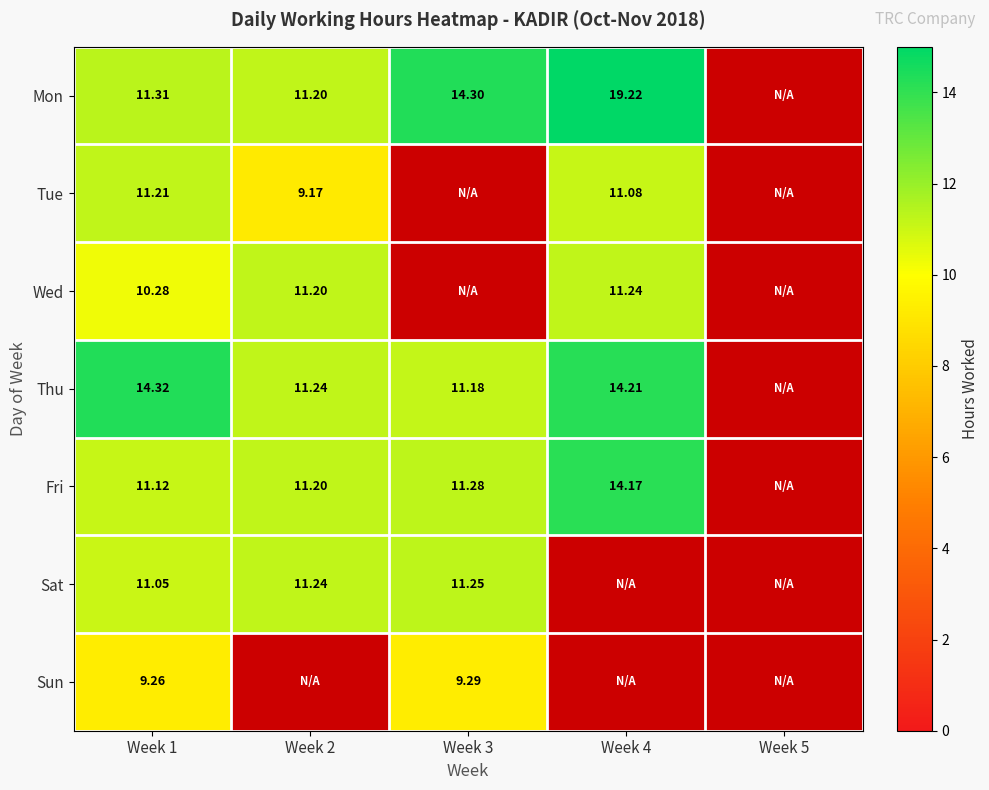

Is the value of Tue at Week 1 greater than the value of Fri at Week 2?

Yes